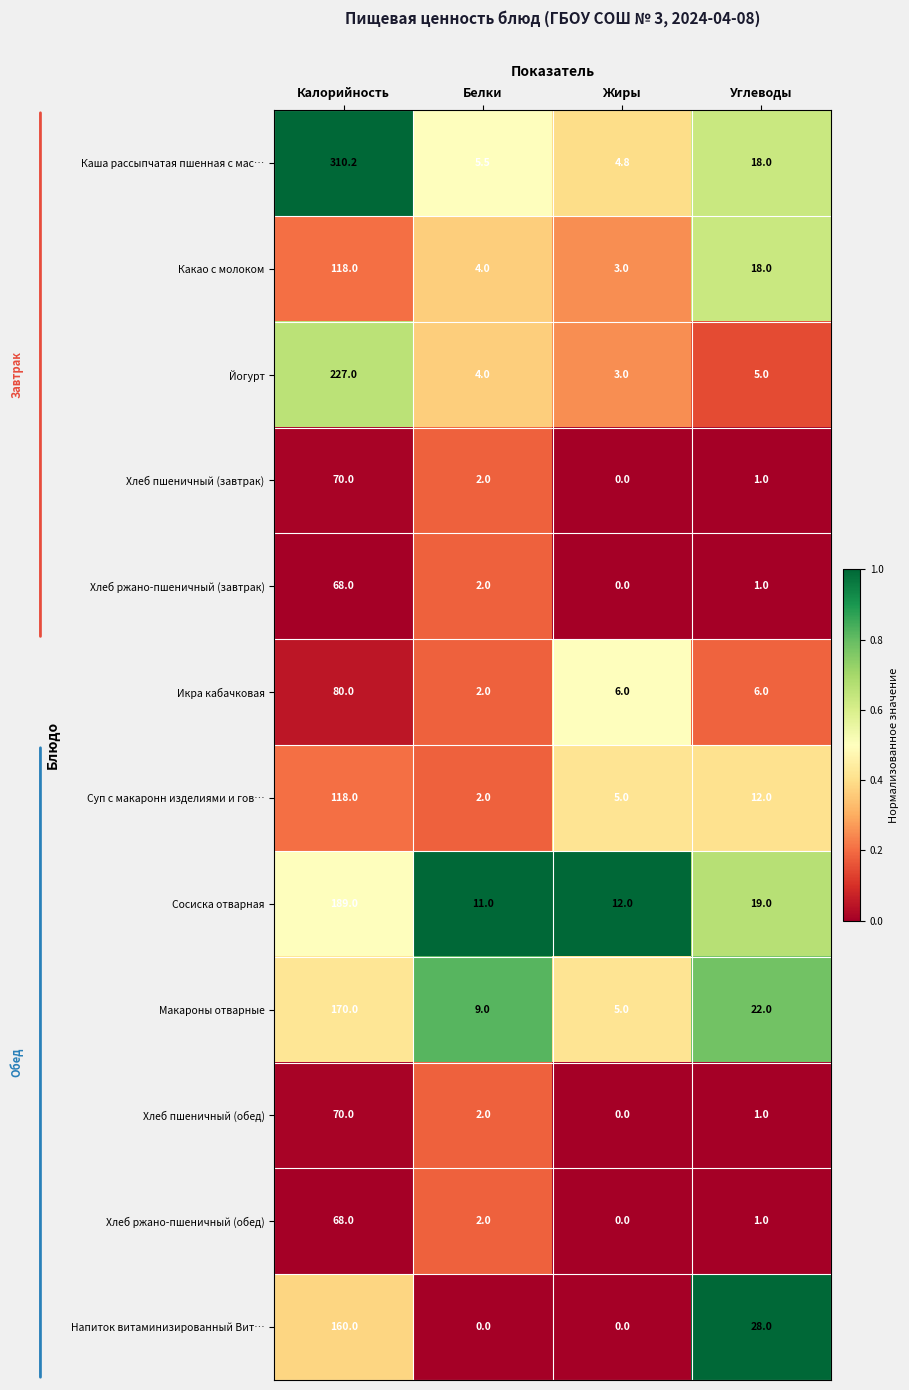

How many distinct data groups are displayed?

12